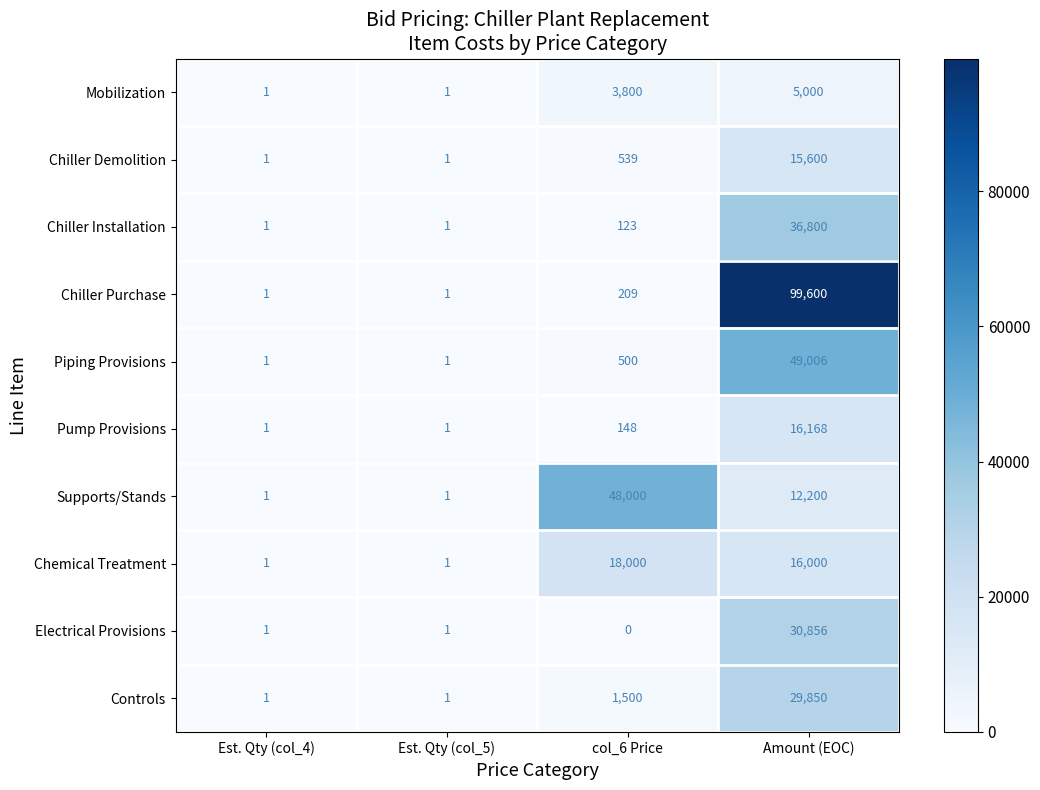

Which series has the largest total across all categories?

Chiller Purchase